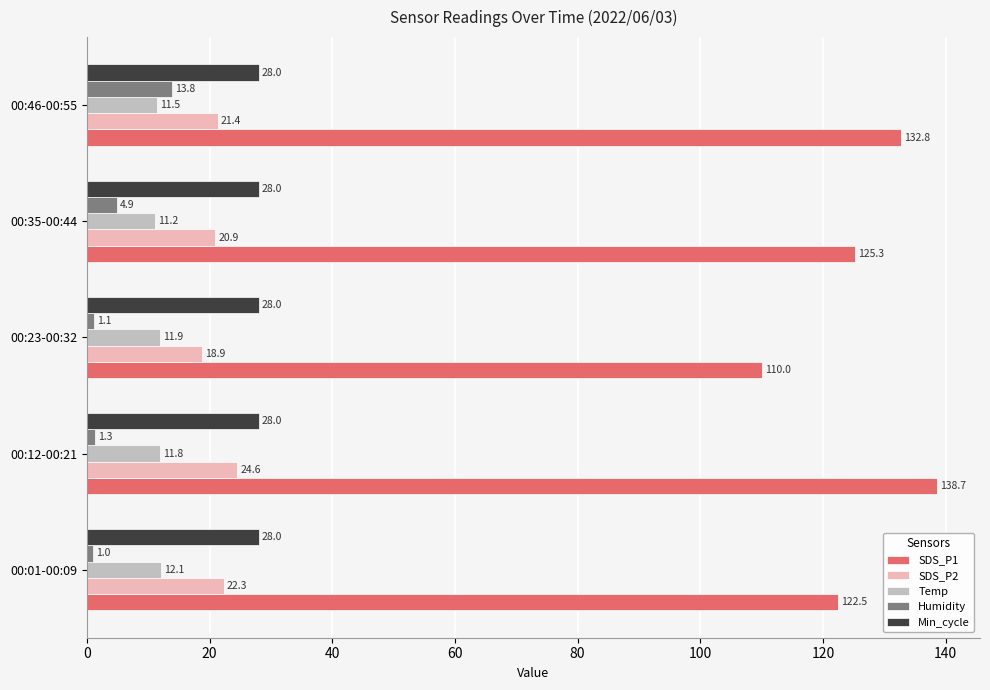

Where is Humidity nearest to the value 7?

00:35-00:44